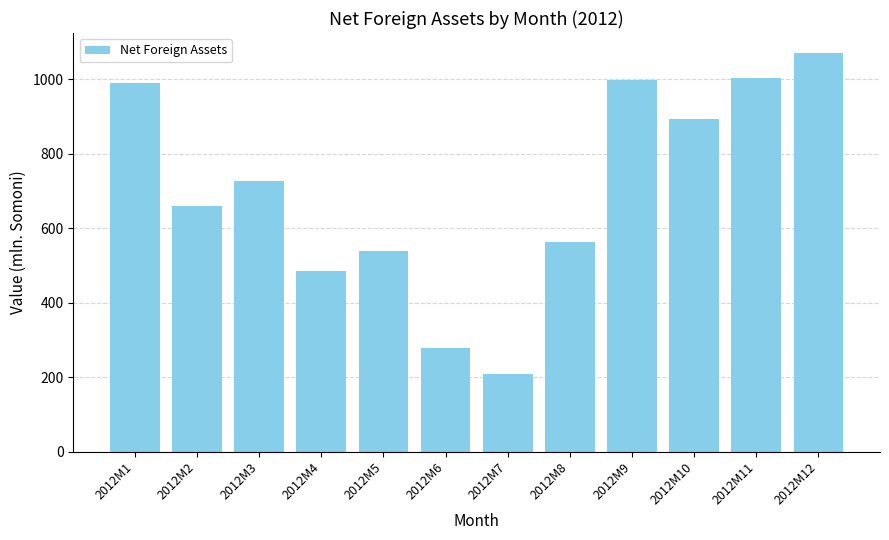

What is the smallest value displayed?

209.0